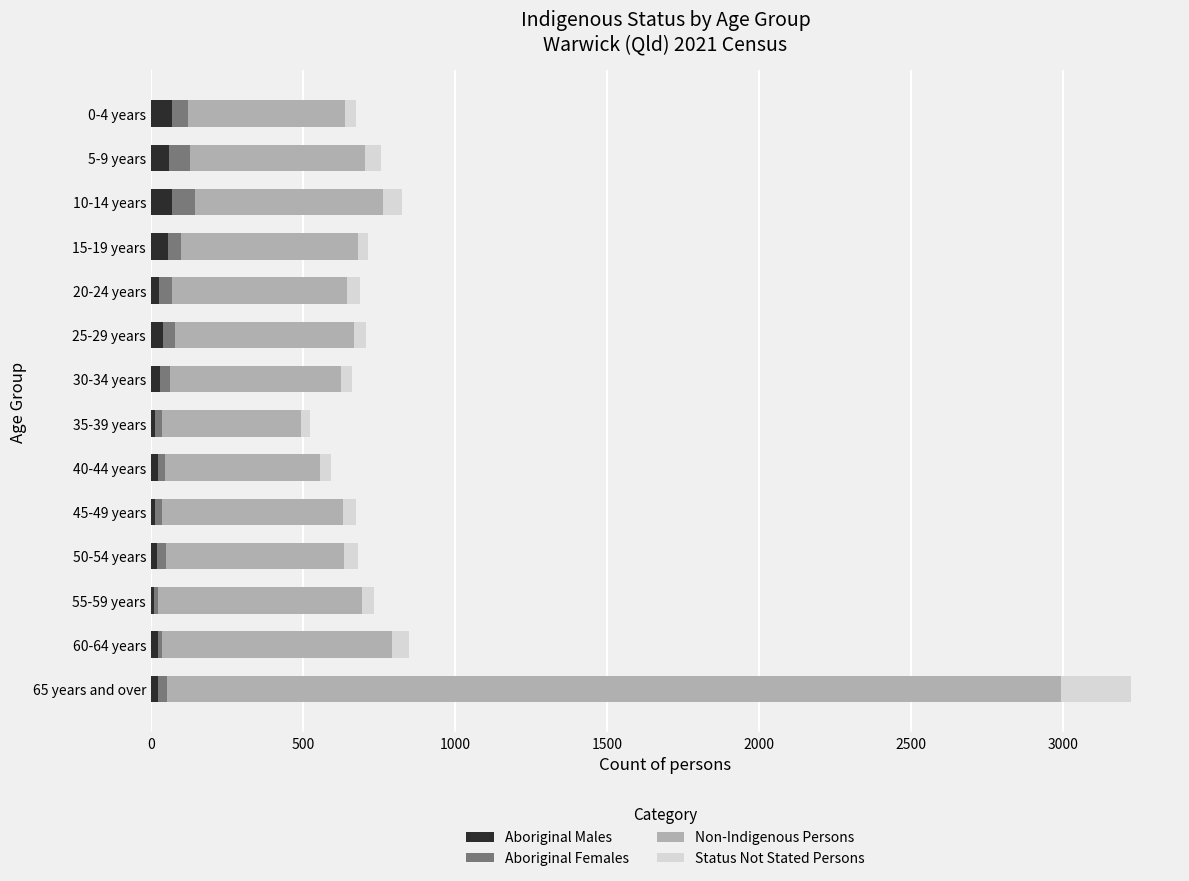

At which category is the sum across all series the highest?

65 years and over